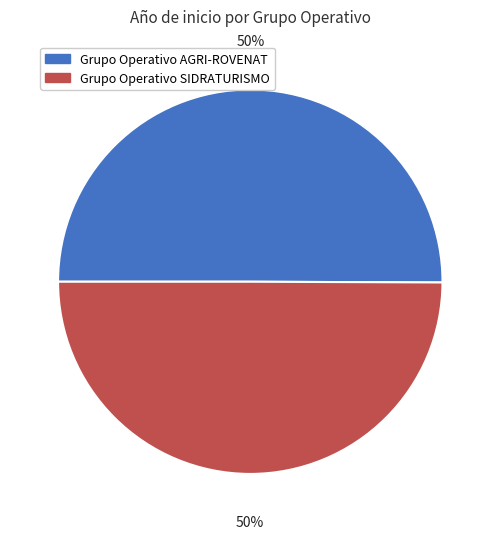

Is the sum of Grupo Operativo SIDRATURISMO and Grupo Operativo AGRI-ROVENAT greater than half?

Yes